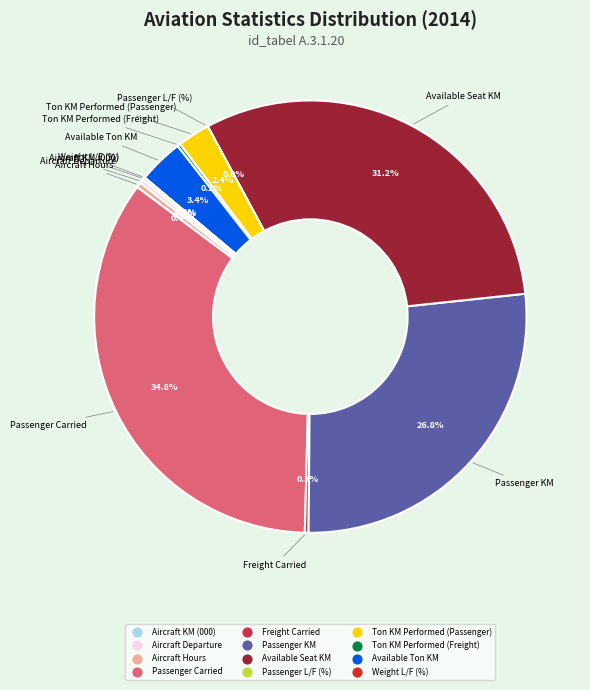

Which category has the biggest portion of the pie?

Passenger Carried